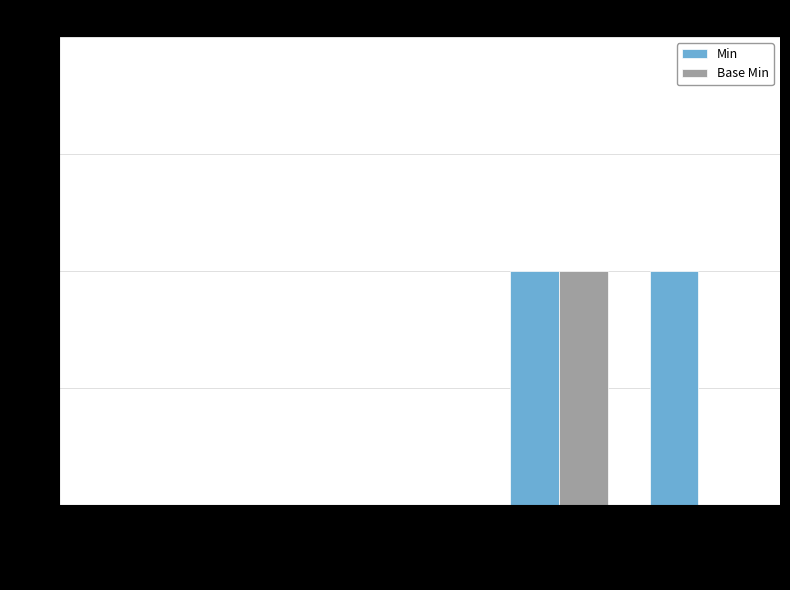

The value of Min at Extension.id is 0. True or false?

True